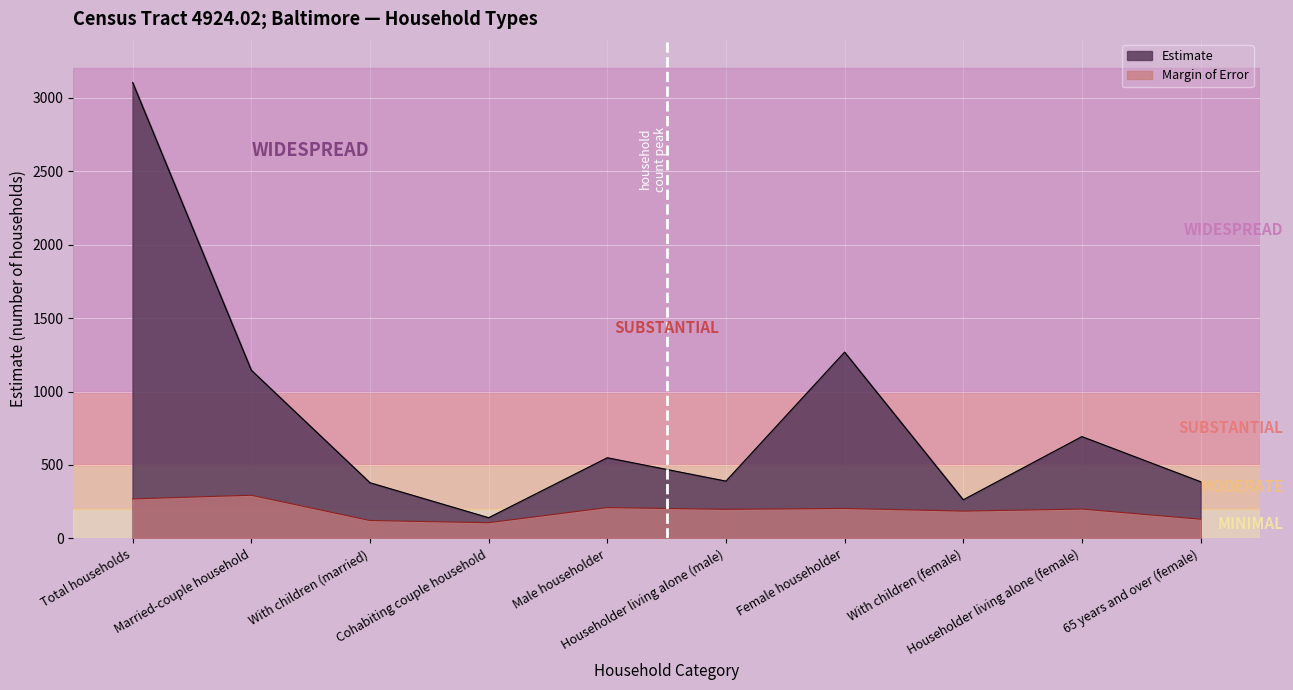

The Margin of Error series shows 82 at Householder living alone (female). True or false?

False